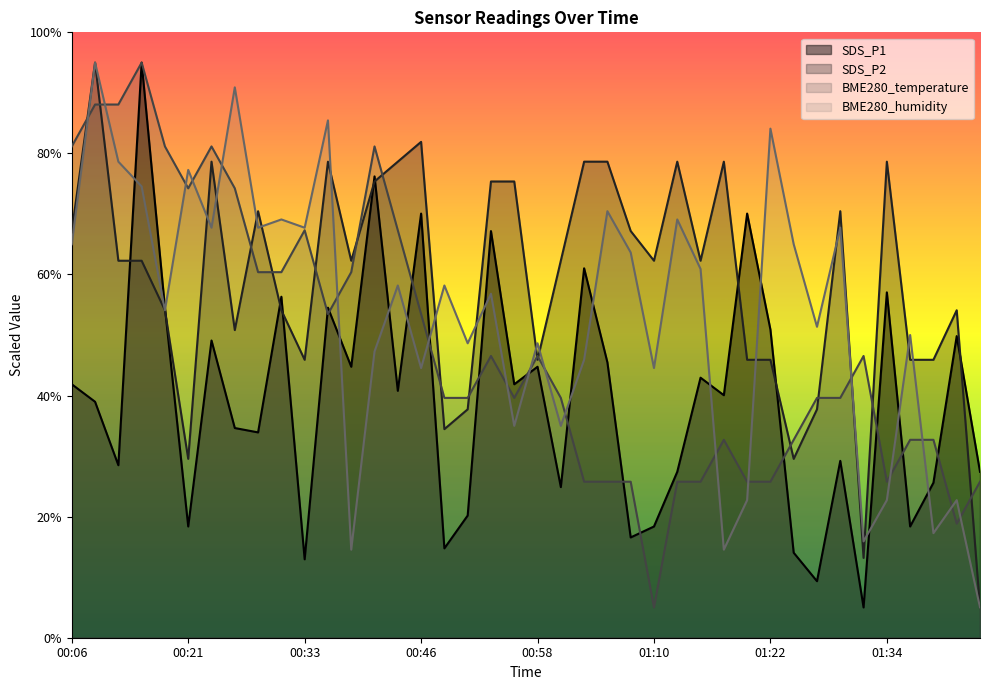

At which category does BME280_temperature reach its first local valley?

00:21